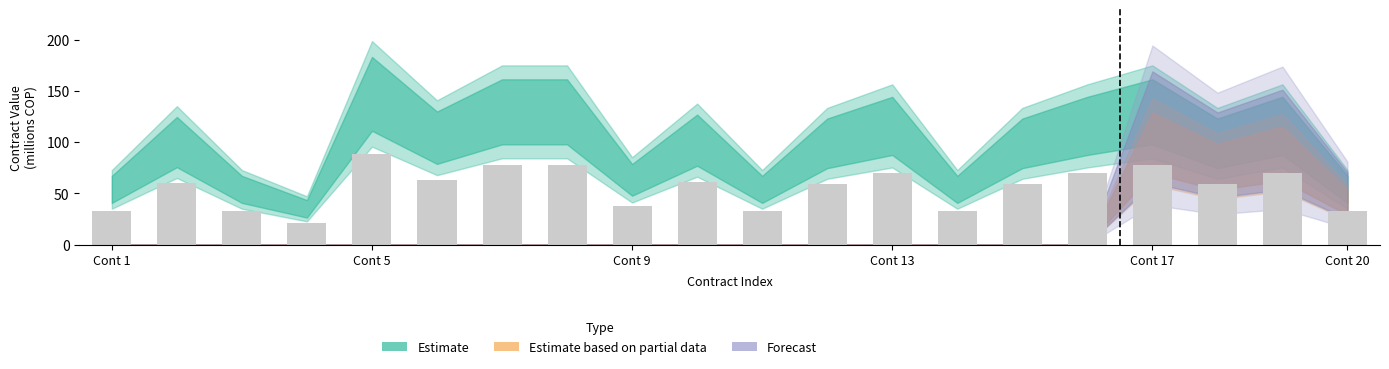

What is the value of the 18th bar from the left?

59.4